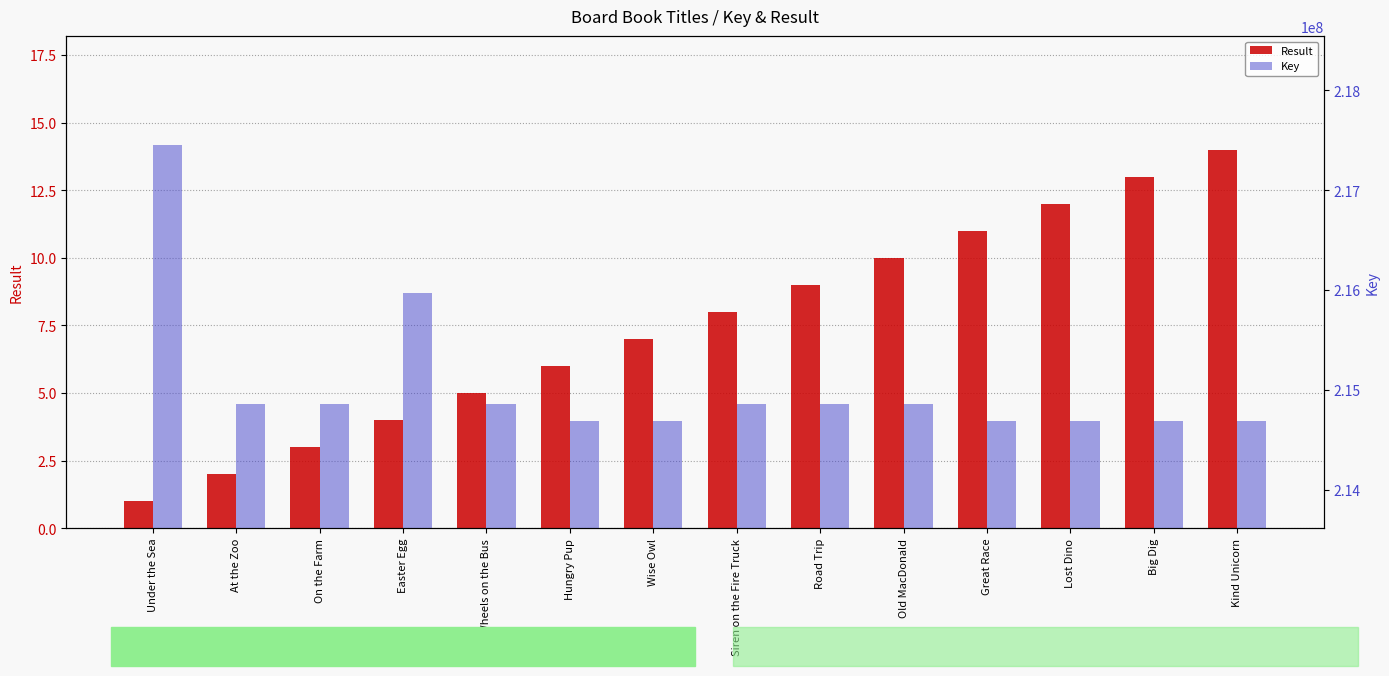

Between Wise Owl and Kind Unicorn, which is larger?

Kind Unicorn